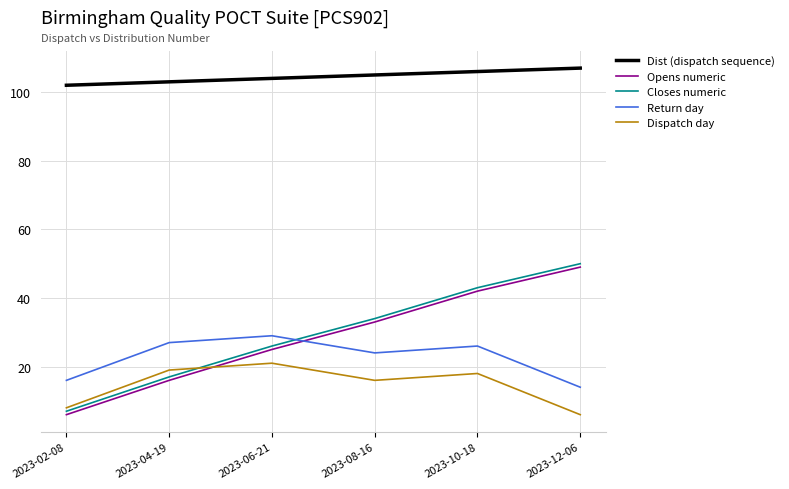

What is the average value of the Closes numeric series?

30